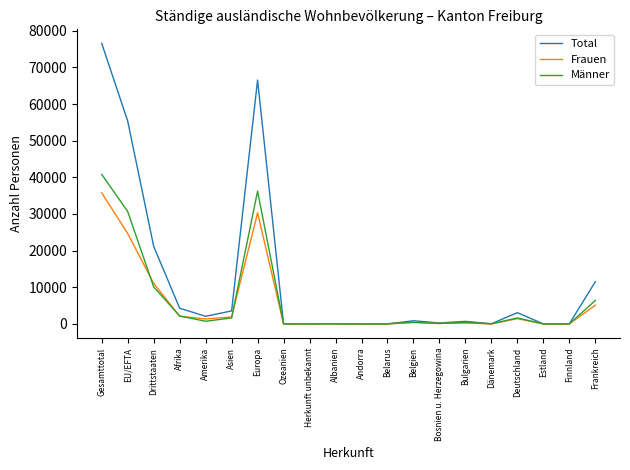

At how many categories does at least one series exceed 32442?

3